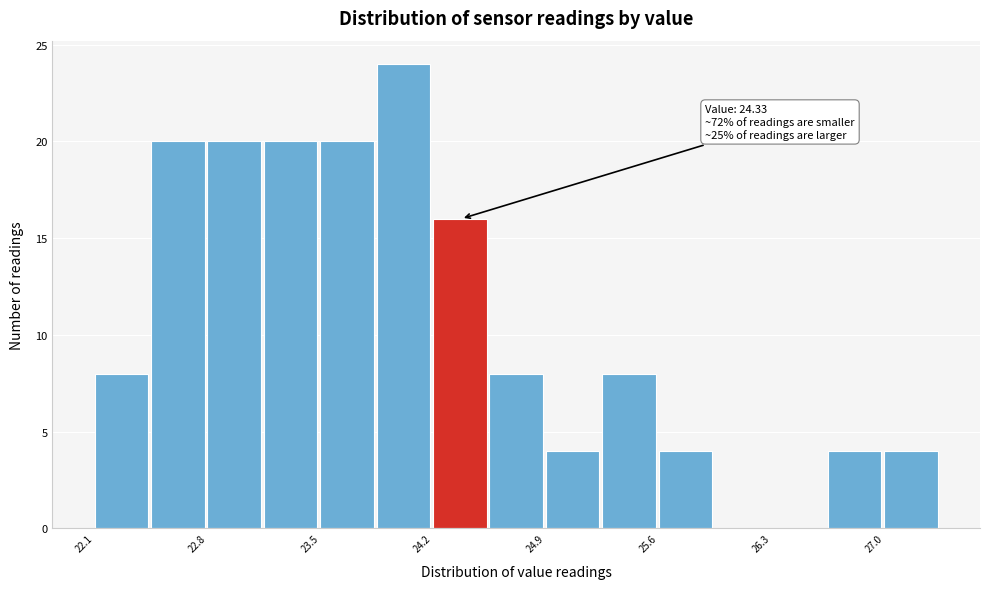

Around what value on the x-axis is the tallest bar? Give the approximate position of its centre, as read against the axis.

24.0